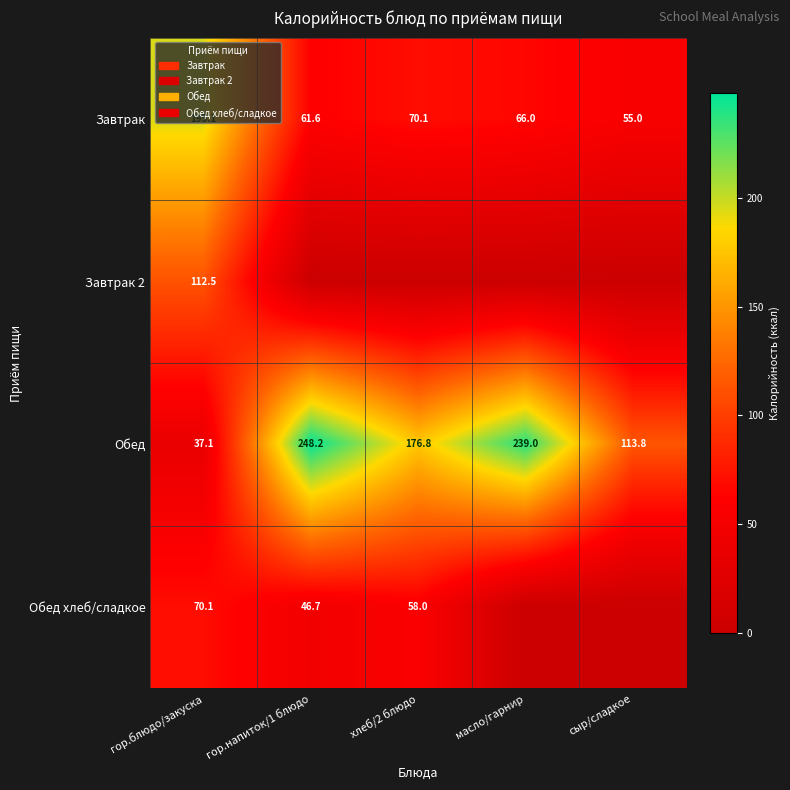

The value of Обед at гор.напиток/1 блюдо is 325.0. True or false?

False